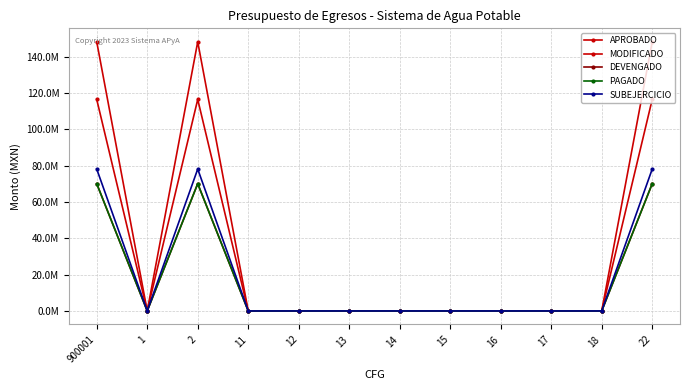

True or false: PAGADO and SUBEJERCICIO intersect in this chart.

False